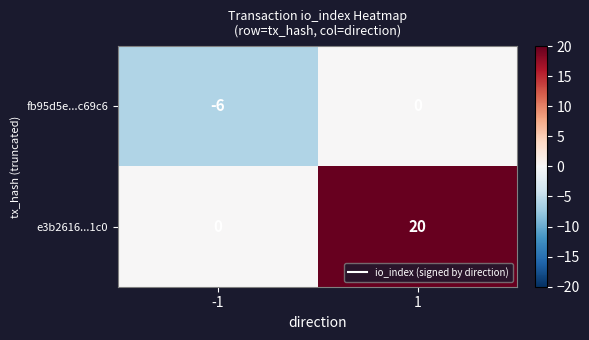

What is the sum of all fb95d5e...c69c6 values?

-6